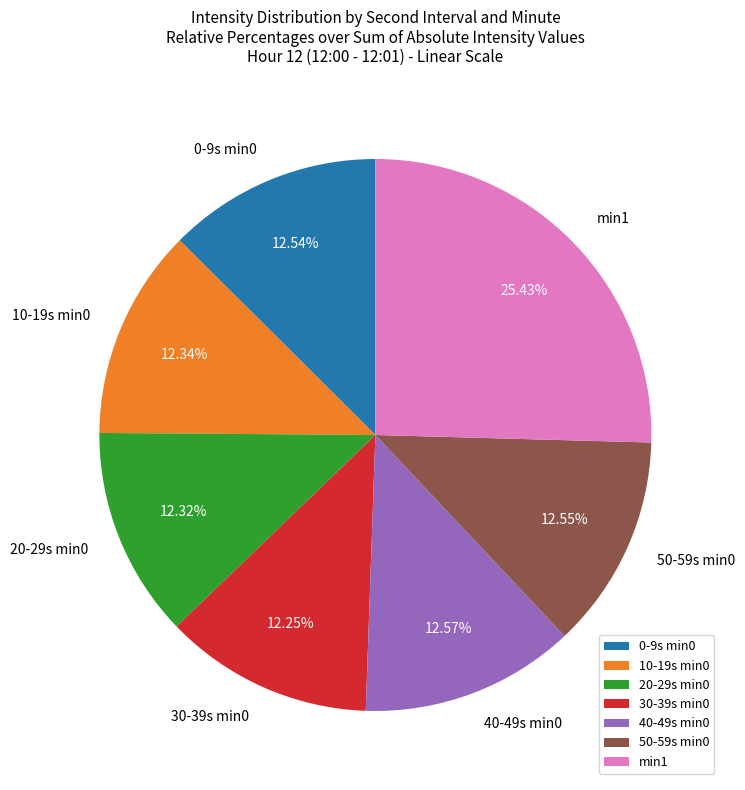

Which has a higher value, 20-29s min0 or min1?

min1